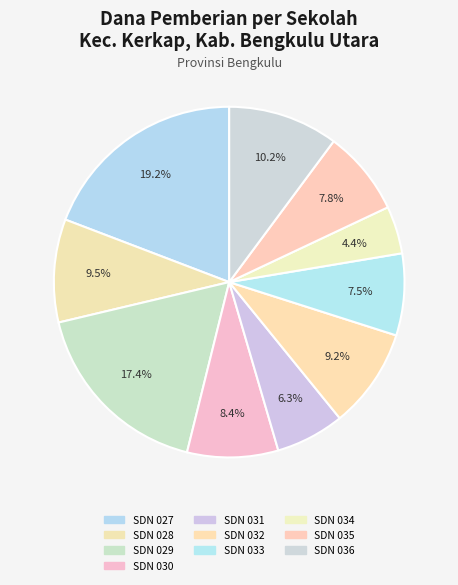

How many slices are in this pie chart?

10